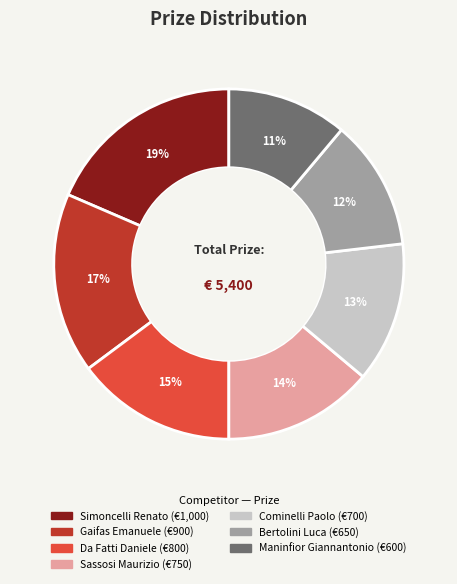

Which slice is the largest?

Simoncelli Renato